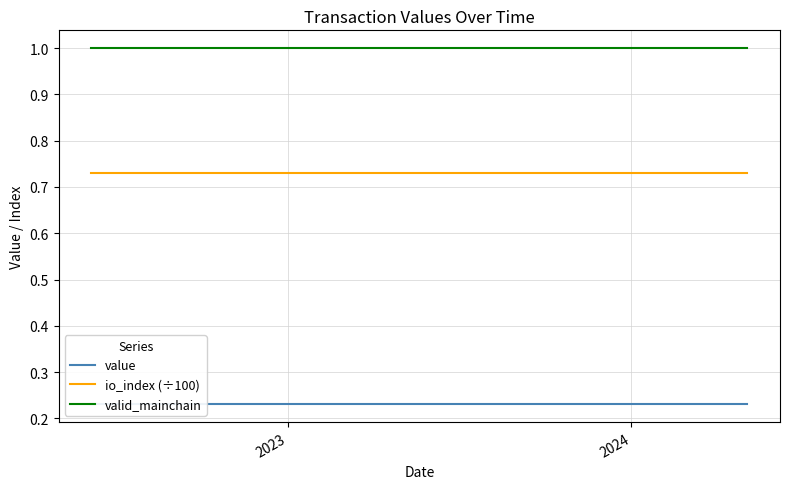

What is the value of the io_index (÷100) point at the 8th from the left?

0.7